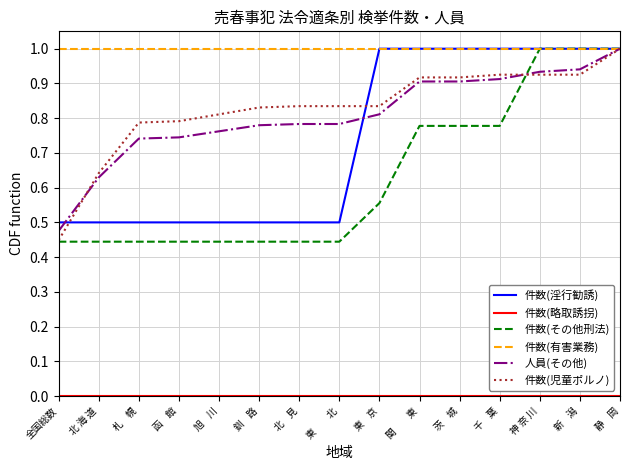

What value does the 人員(その他) series have at 静    岡?

1.0